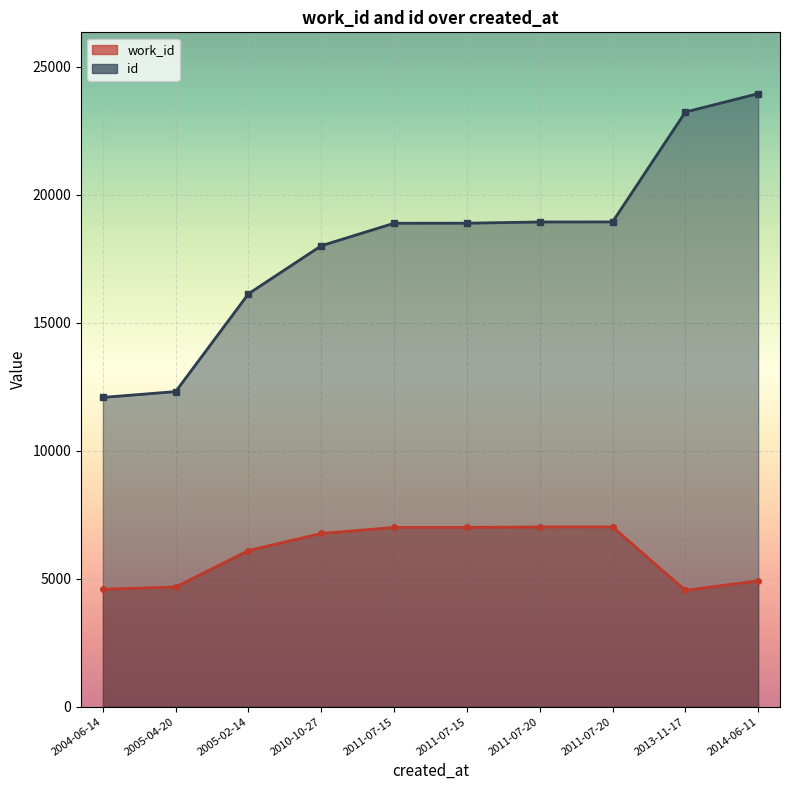

Which series has the largest total across all categories?

id